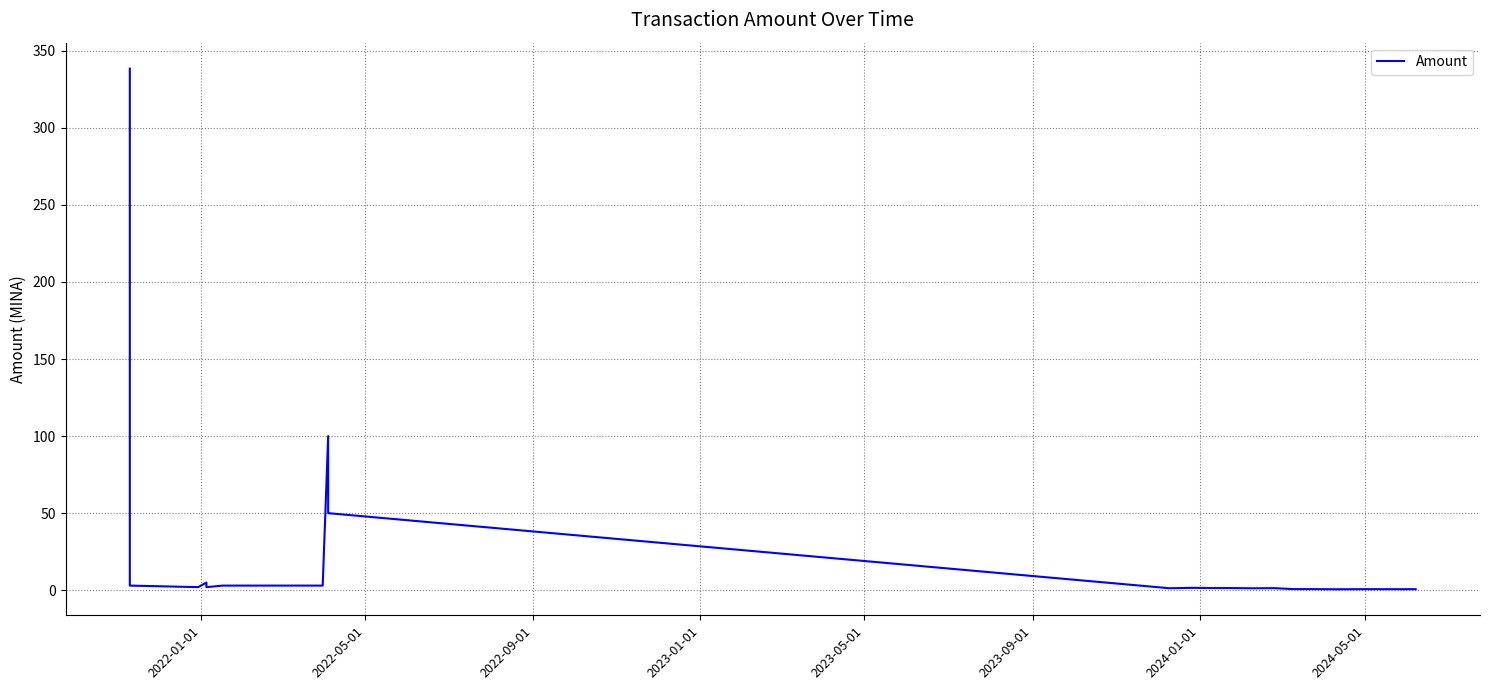

What is the minimum value shown in the chart?

0.6